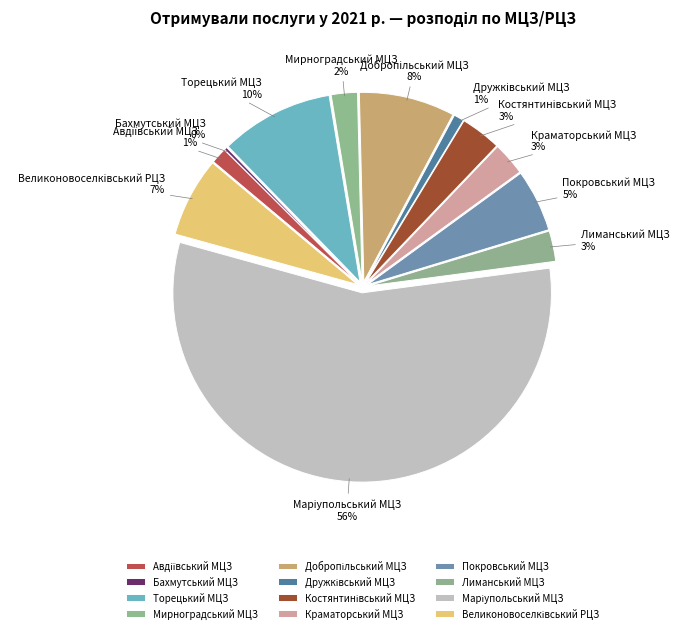

How many slices are in this pie chart?

12